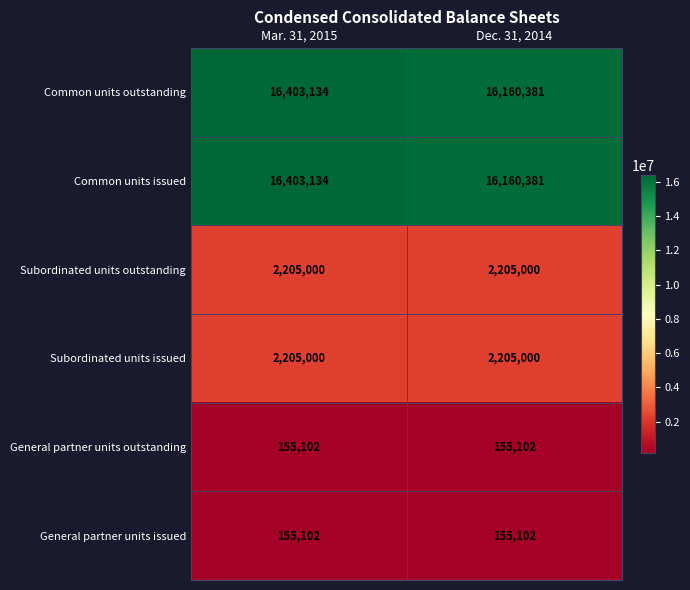

Reading left to right, list all the values displayed in this chart.

Common units outstanding: Mar. 31, 2015=16403134	Dec. 31, 2014=16160381
Common units issued: Mar. 31, 2015=16403134	Dec. 31, 2014=16160381
Subordinated units outstanding: Mar. 31, 2015=2205000	Dec. 31, 2014=2205000
Subordinated units issued: Mar. 31, 2015=2205000	Dec. 31, 2014=2205000
General partner units outstanding: Mar. 31, 2015=155102	Dec. 31, 2014=155102
General partner units issued: Mar. 31, 2015=155102	Dec. 31, 2014=155102